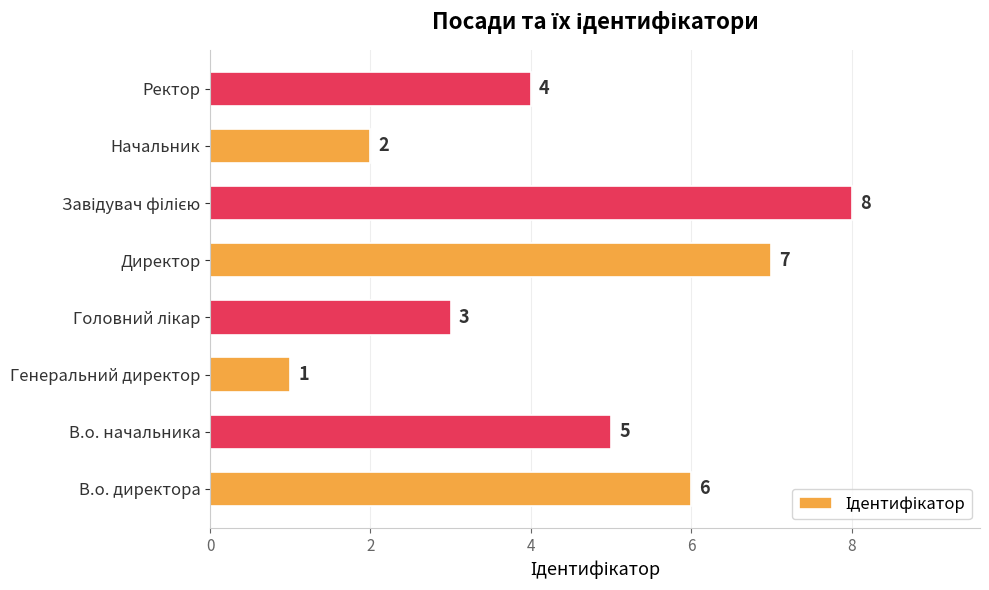

Which category has the lowest value across all series?

Генеральний директор